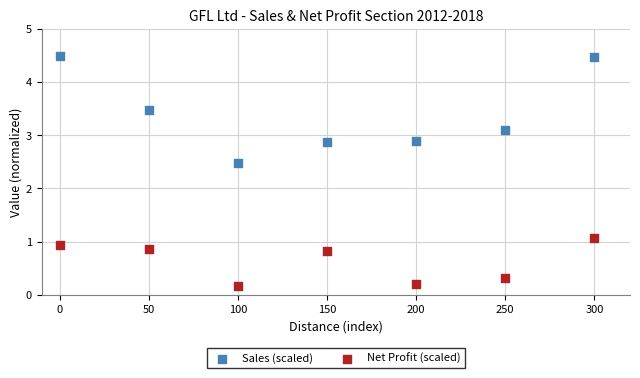

What are all the series names shown in the legend?

Sales (scaled), Net Profit (scaled)